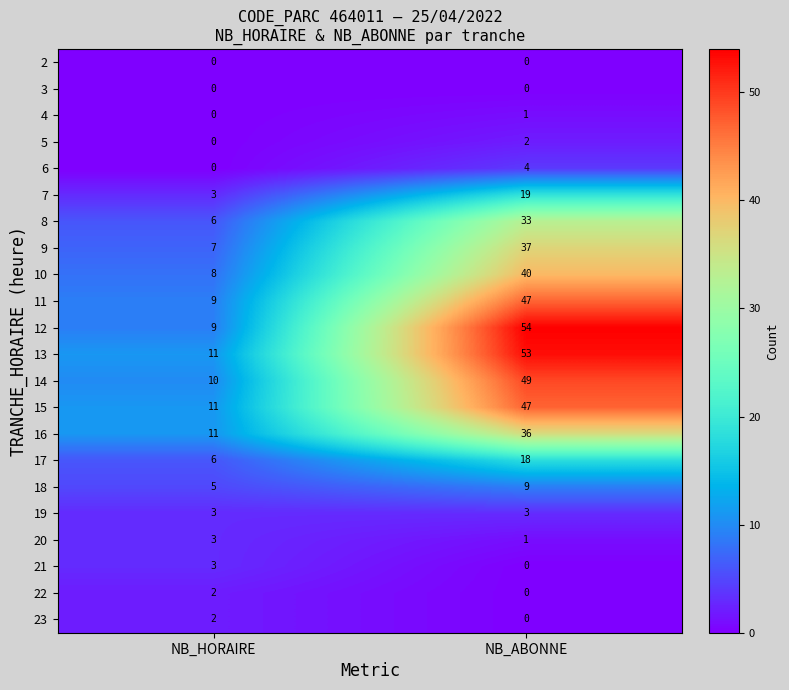

Read the 14 value at NB_HORAIRE, to the nearest 5.

10